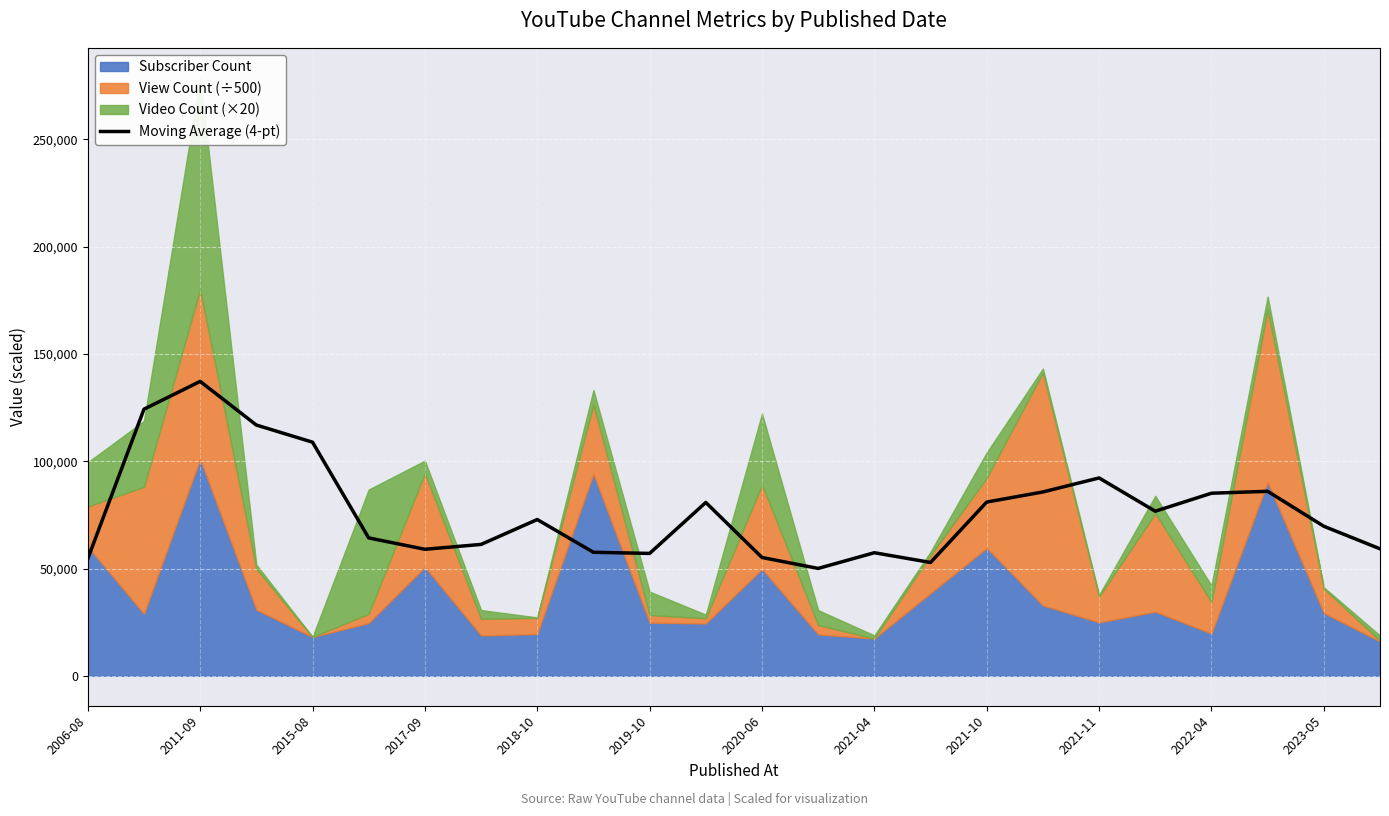

What is the greatest value displayed?

137251.6